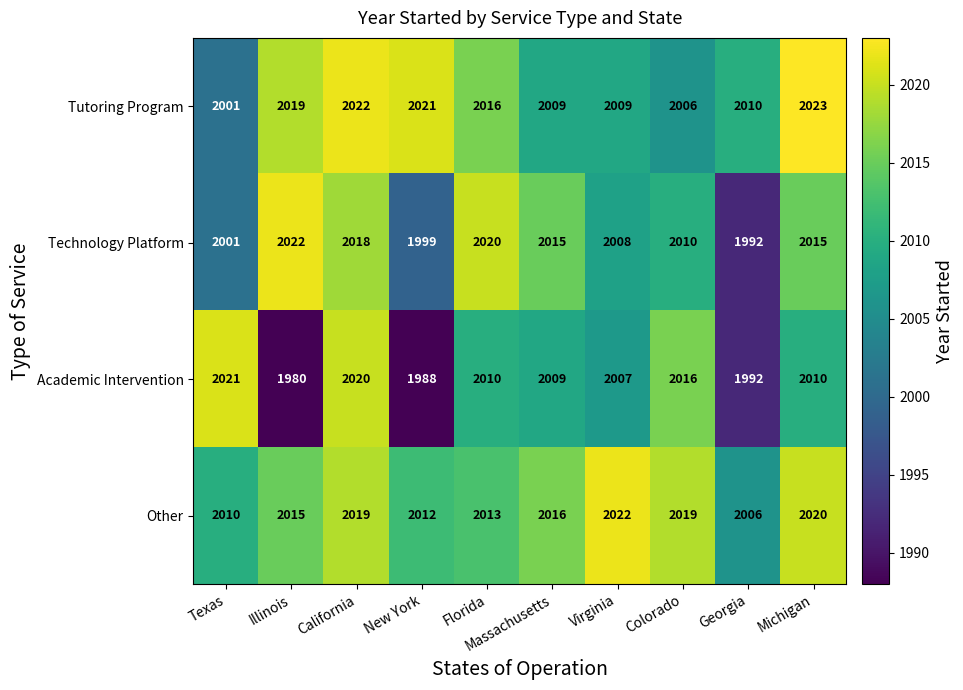

Which label corresponds to the largest value in the chart?

Michigan